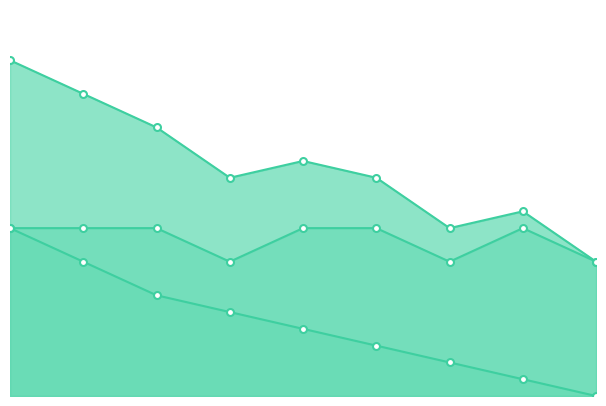

True or false: Div Points and Medal Points intersect in this chart.

False